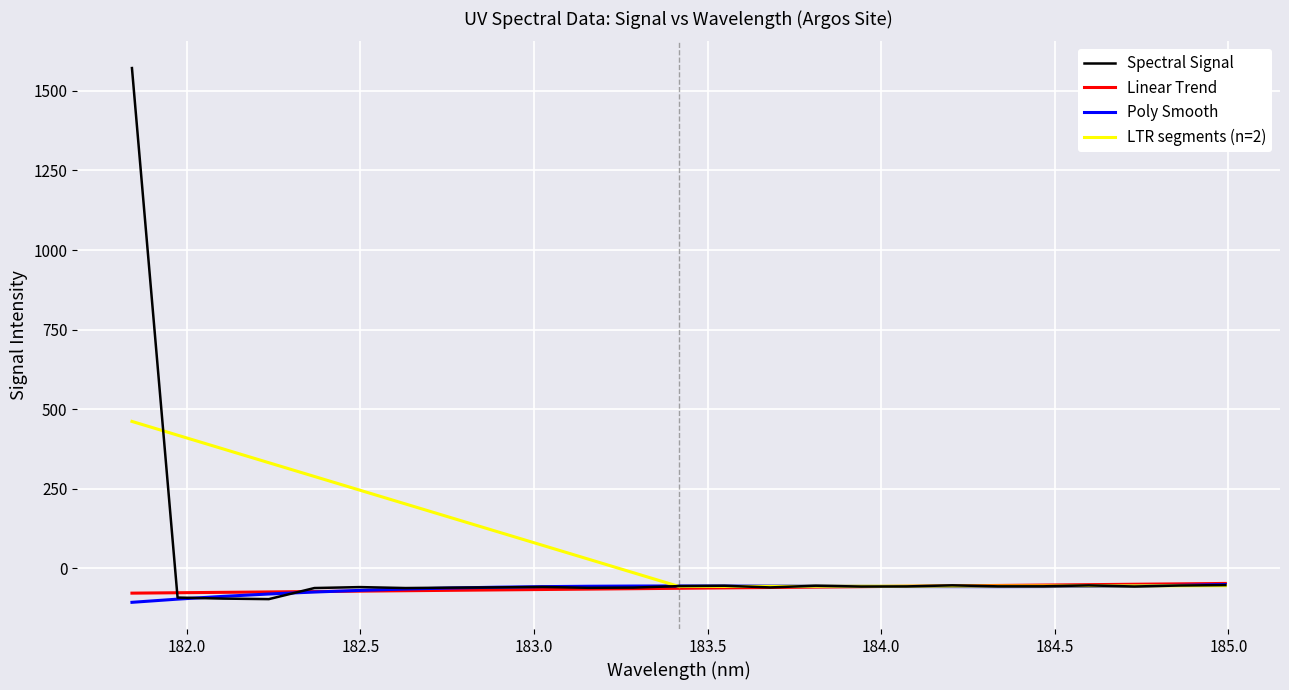

What is the lowest value of the Linear Trend series?

-77.5